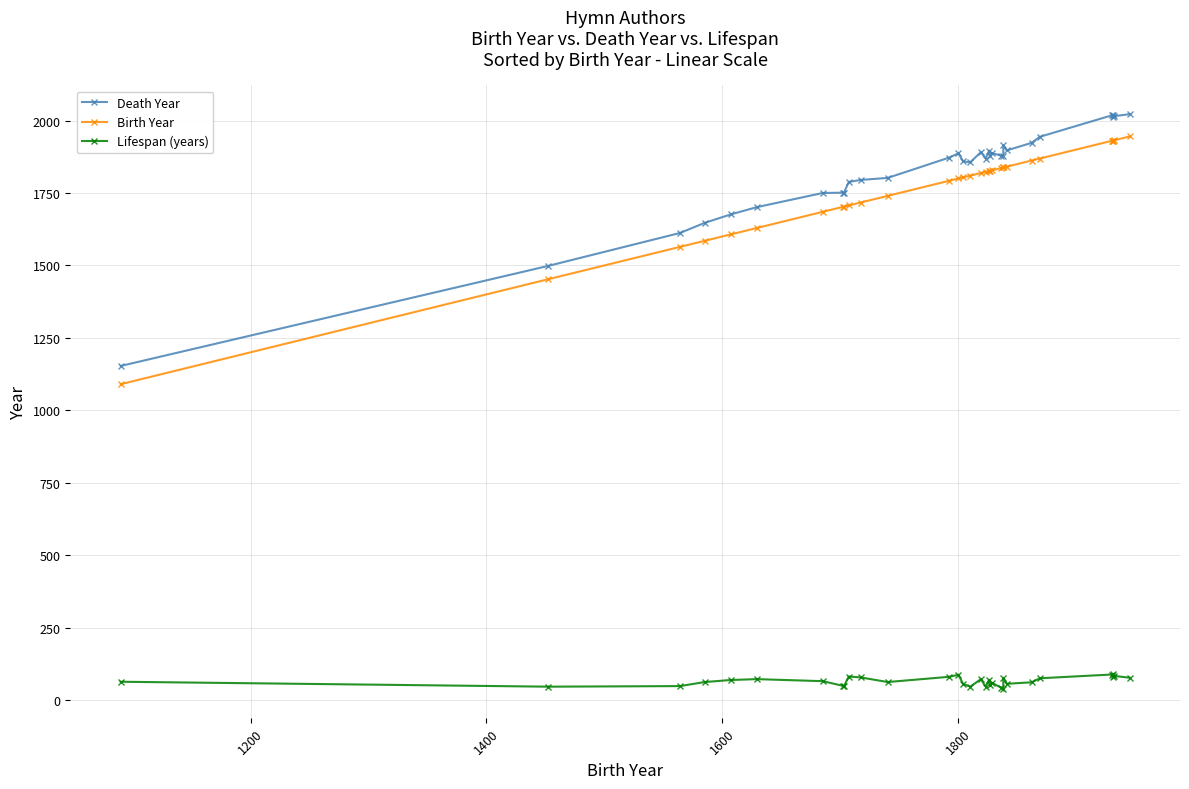

How many categories are shown in the chart?

32